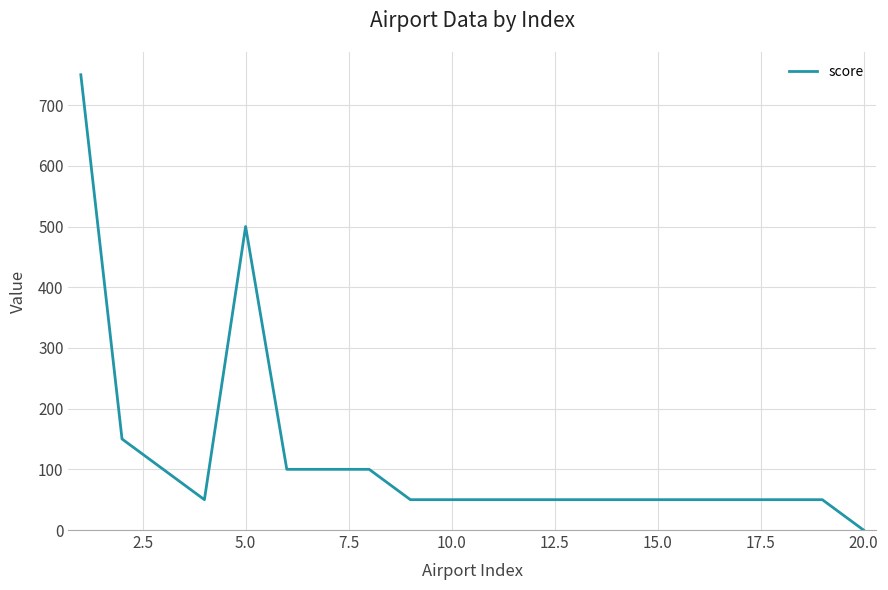

What is the difference between the maximum and minimum values?

750